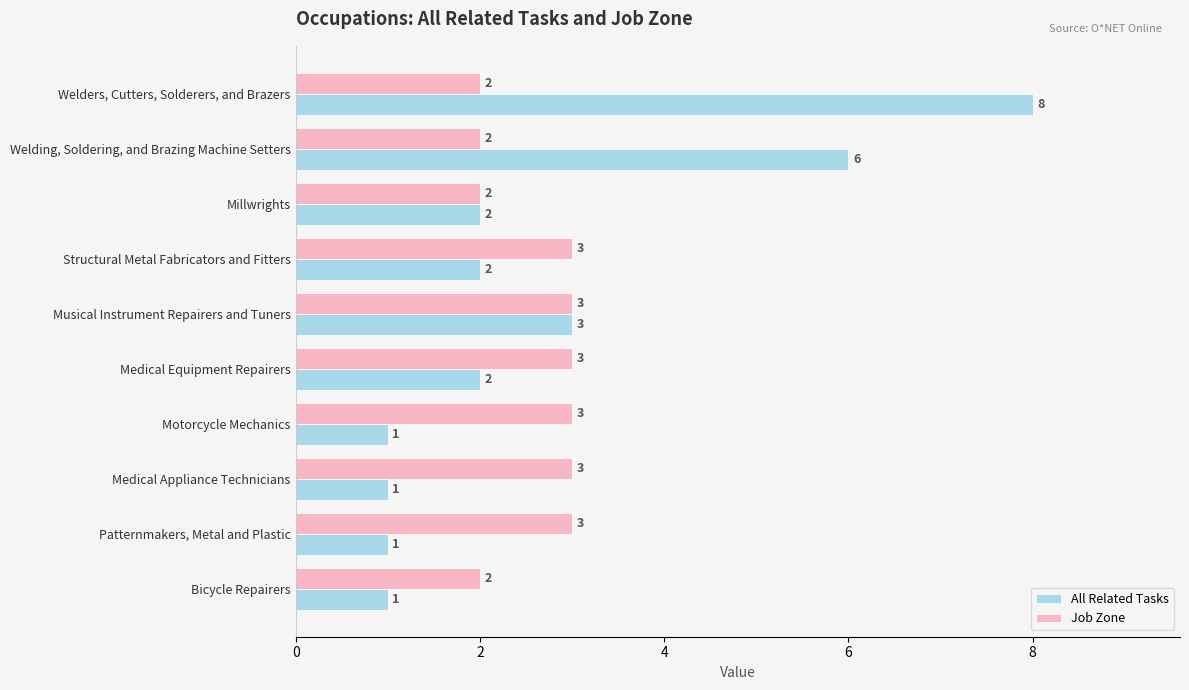

The All Related Tasks series shows 2 at Structural Metal Fabricators and Fitters. True or false?

True